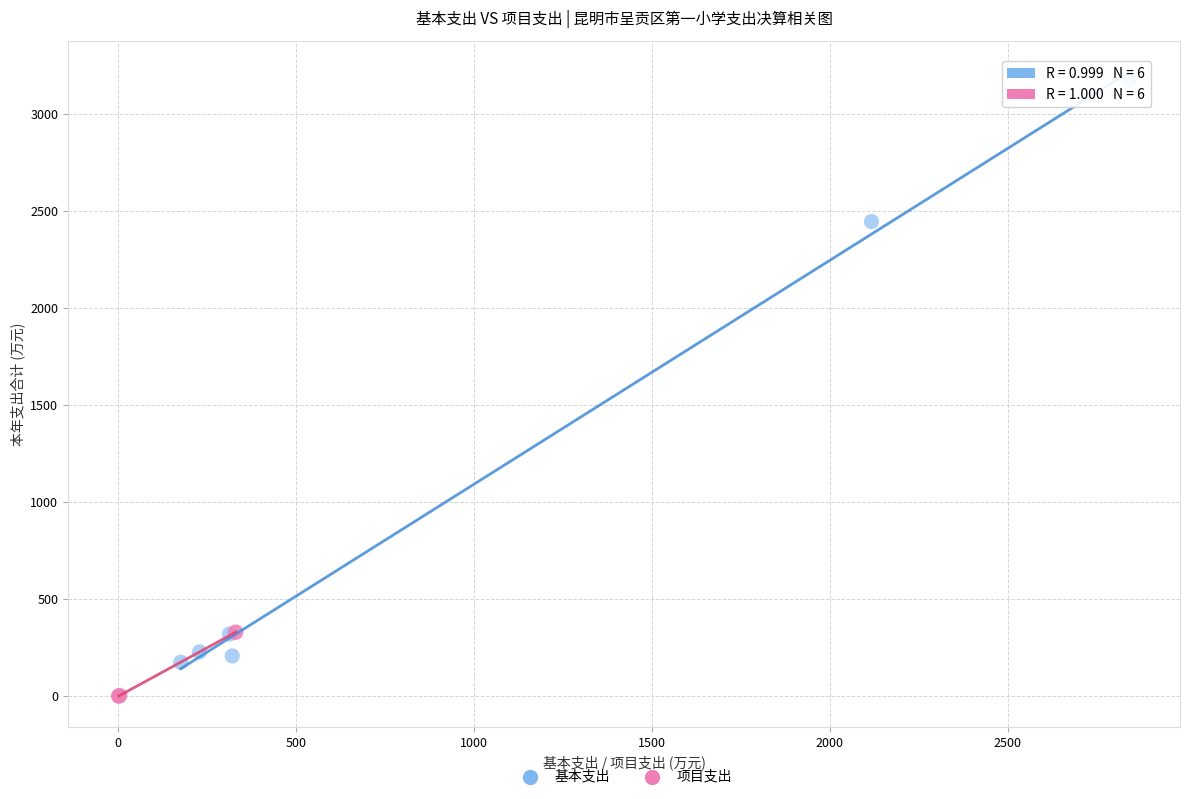

Which series has the largest Y range (max minus min)?

基本支出